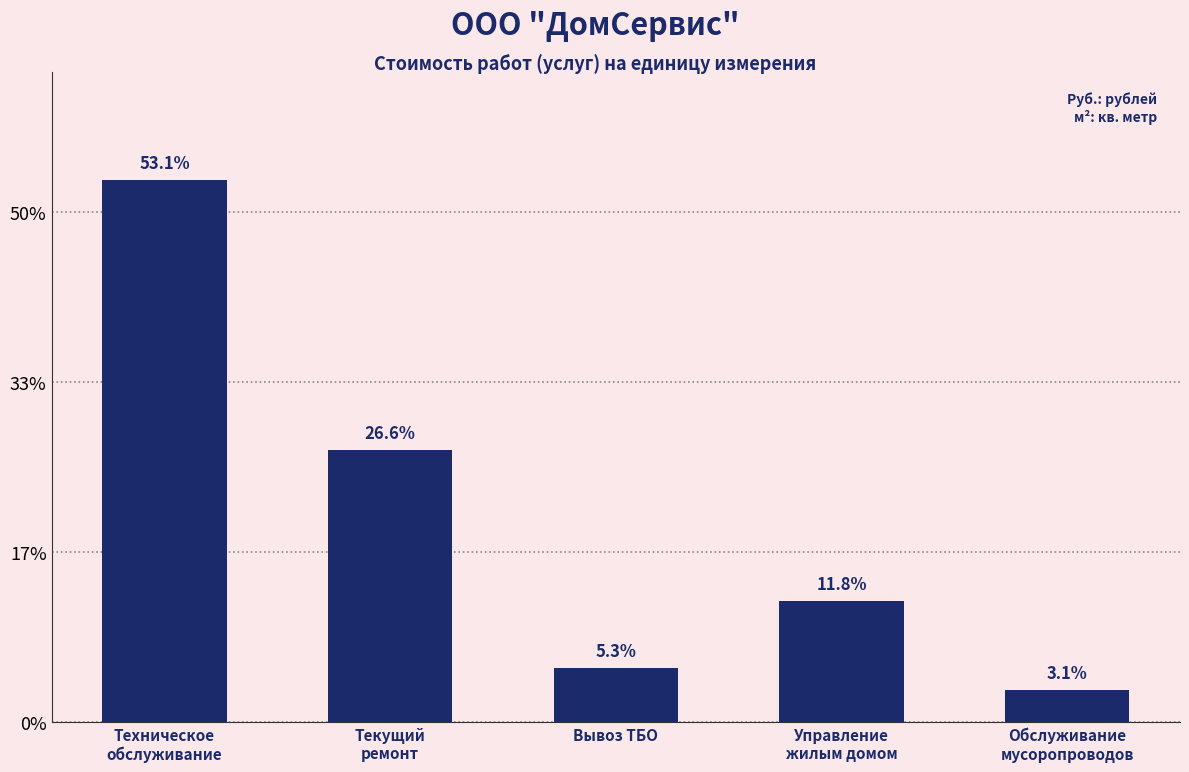

What is the average value?

149448.5